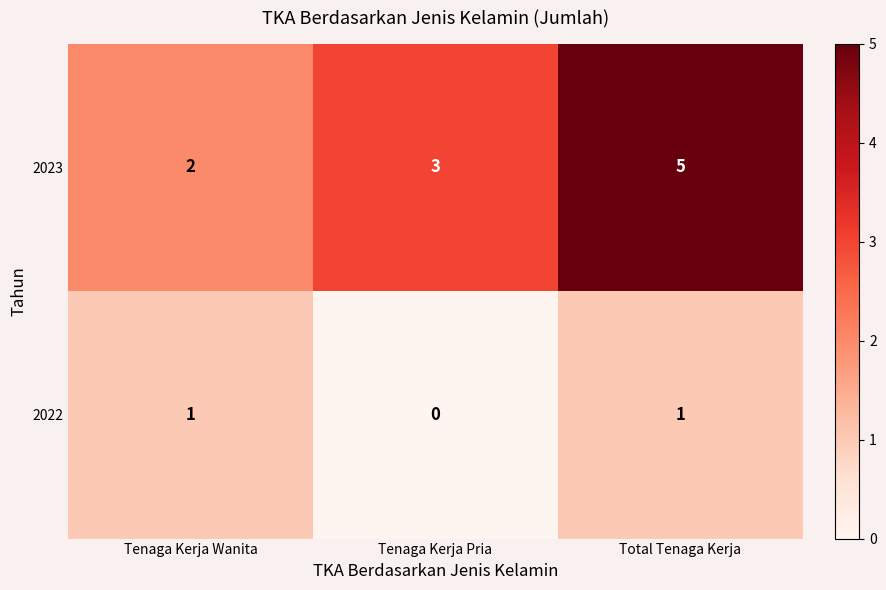

Rank the series by their average value, from highest to lowest.

2023, 2022